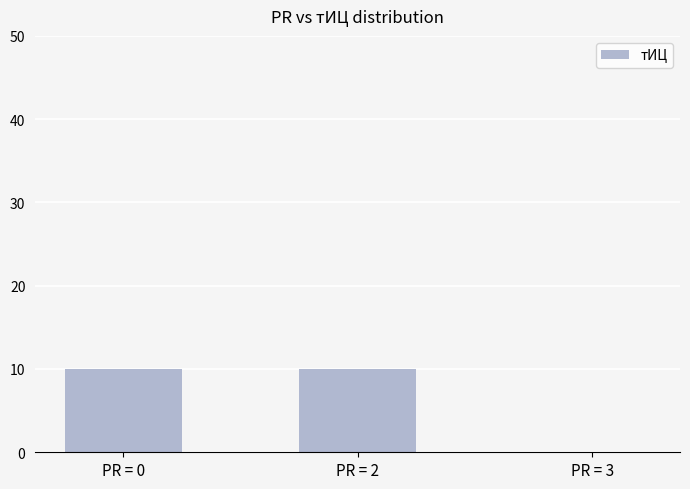

Between PR = 3 and PR = 0, which is larger?

PR = 0